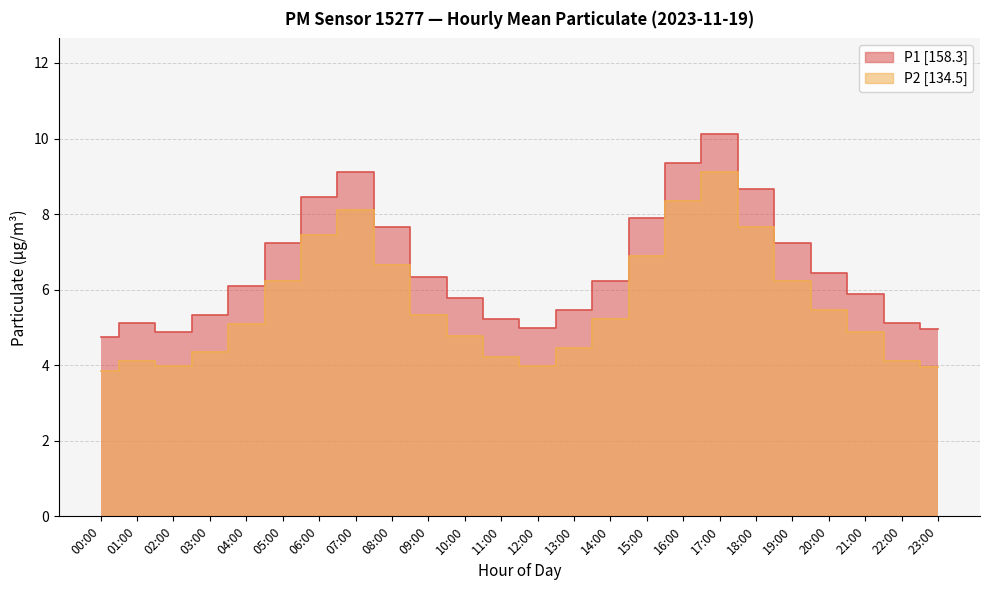

At which label does P1 first exceed 6?

04:00